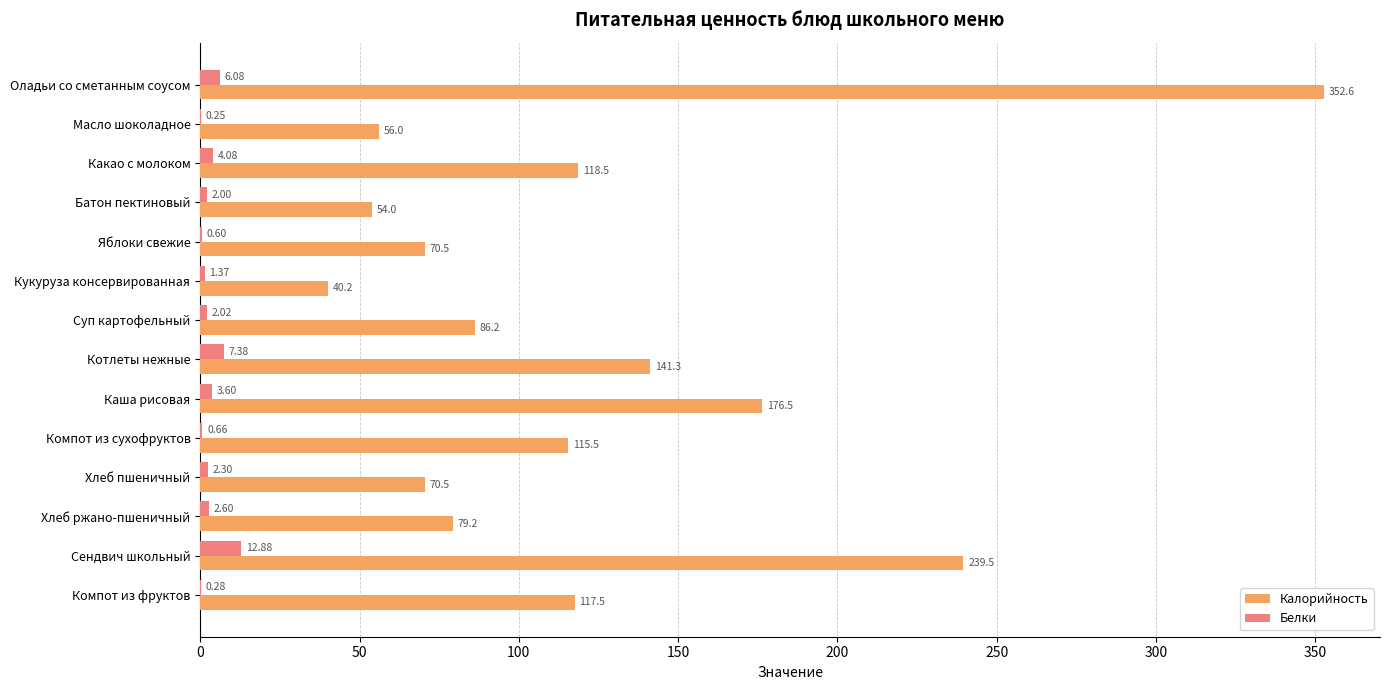

What is the highest value of the Калорийность series?

352.6